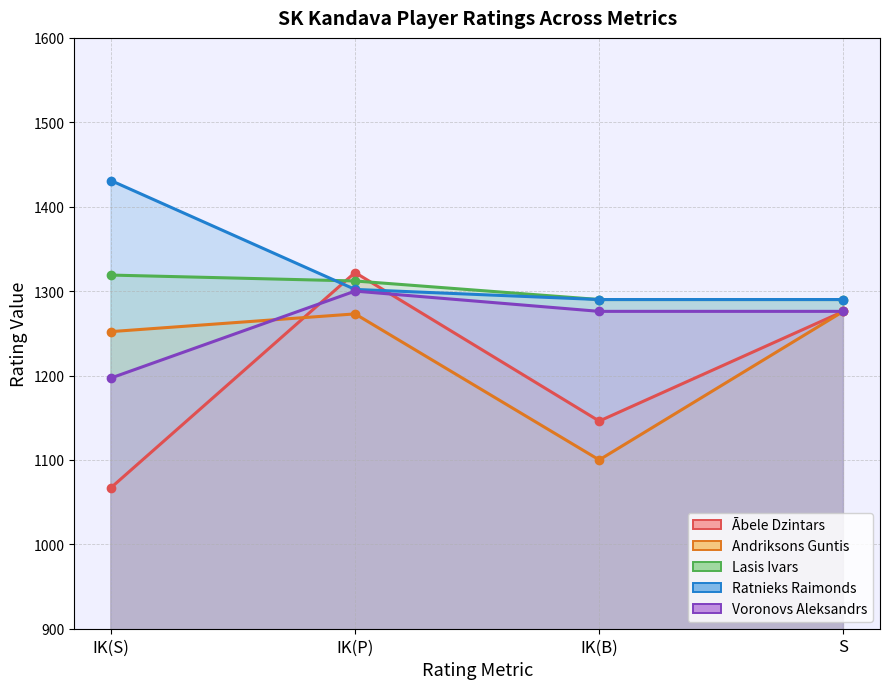

Between S and IK(P), which is larger?

IK(P)